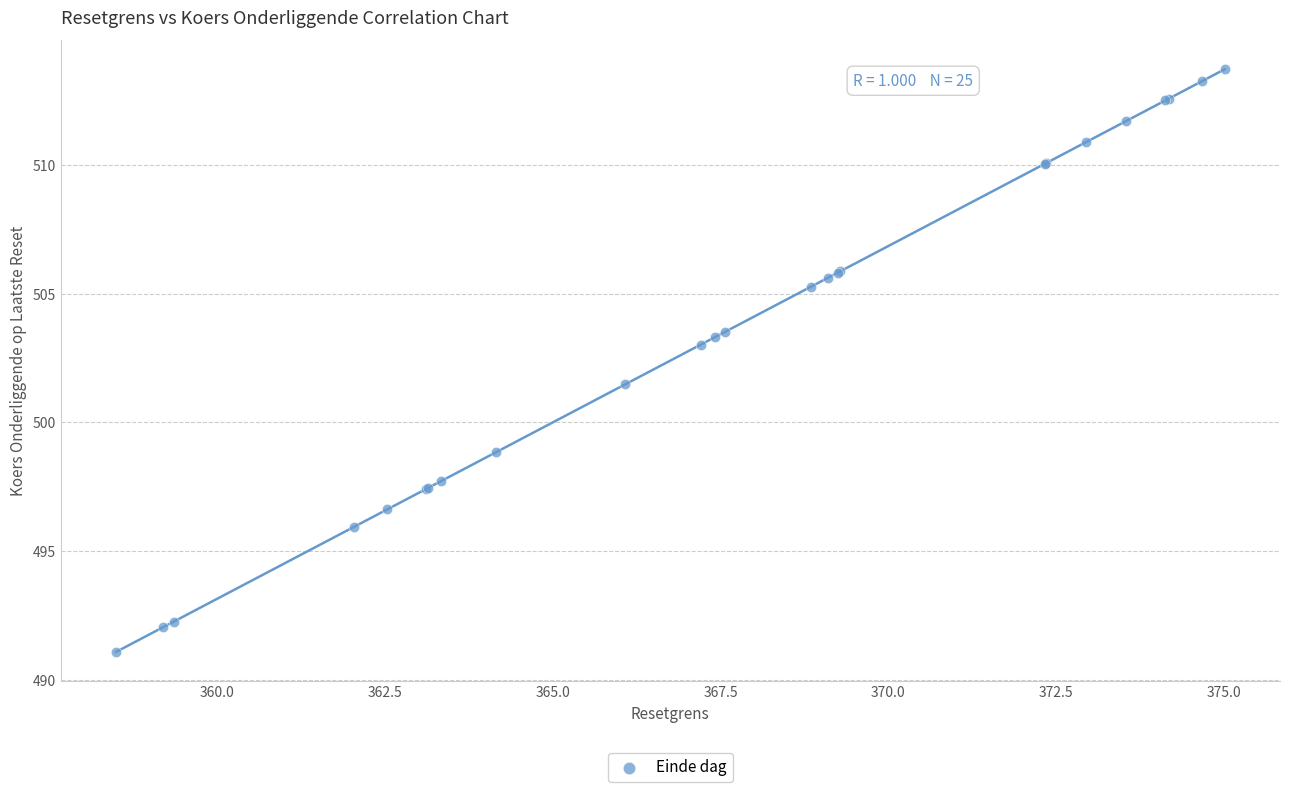

What Y value in the scatter plot is closest to 502?

501.5